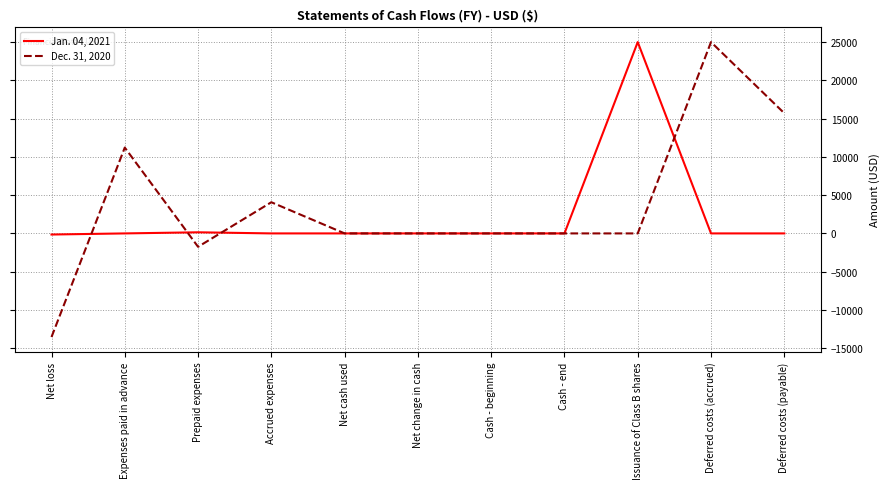

Rank the series at Deferred costs (accrued) from highest to lowest value.

Dec. 31, 2020, Jan. 04, 2021